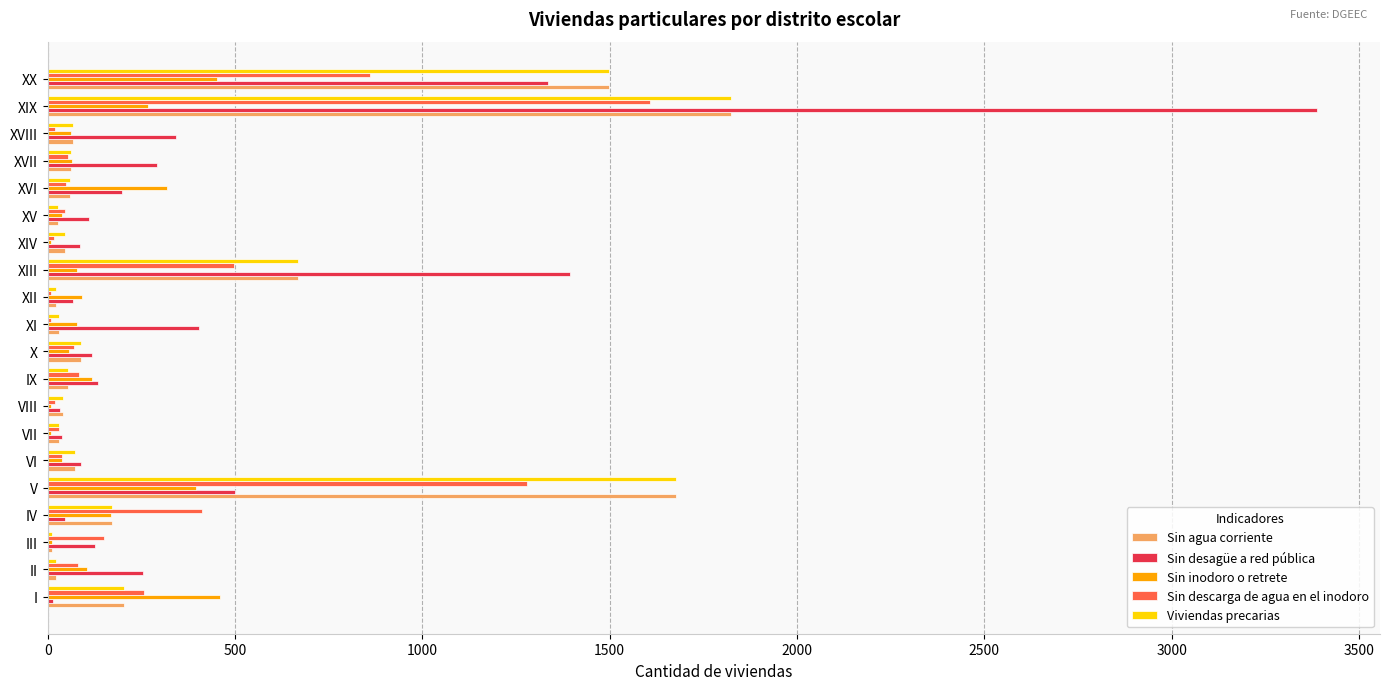

Where is Sin descarga de agua en el inodoro nearest to the value 809?

XX